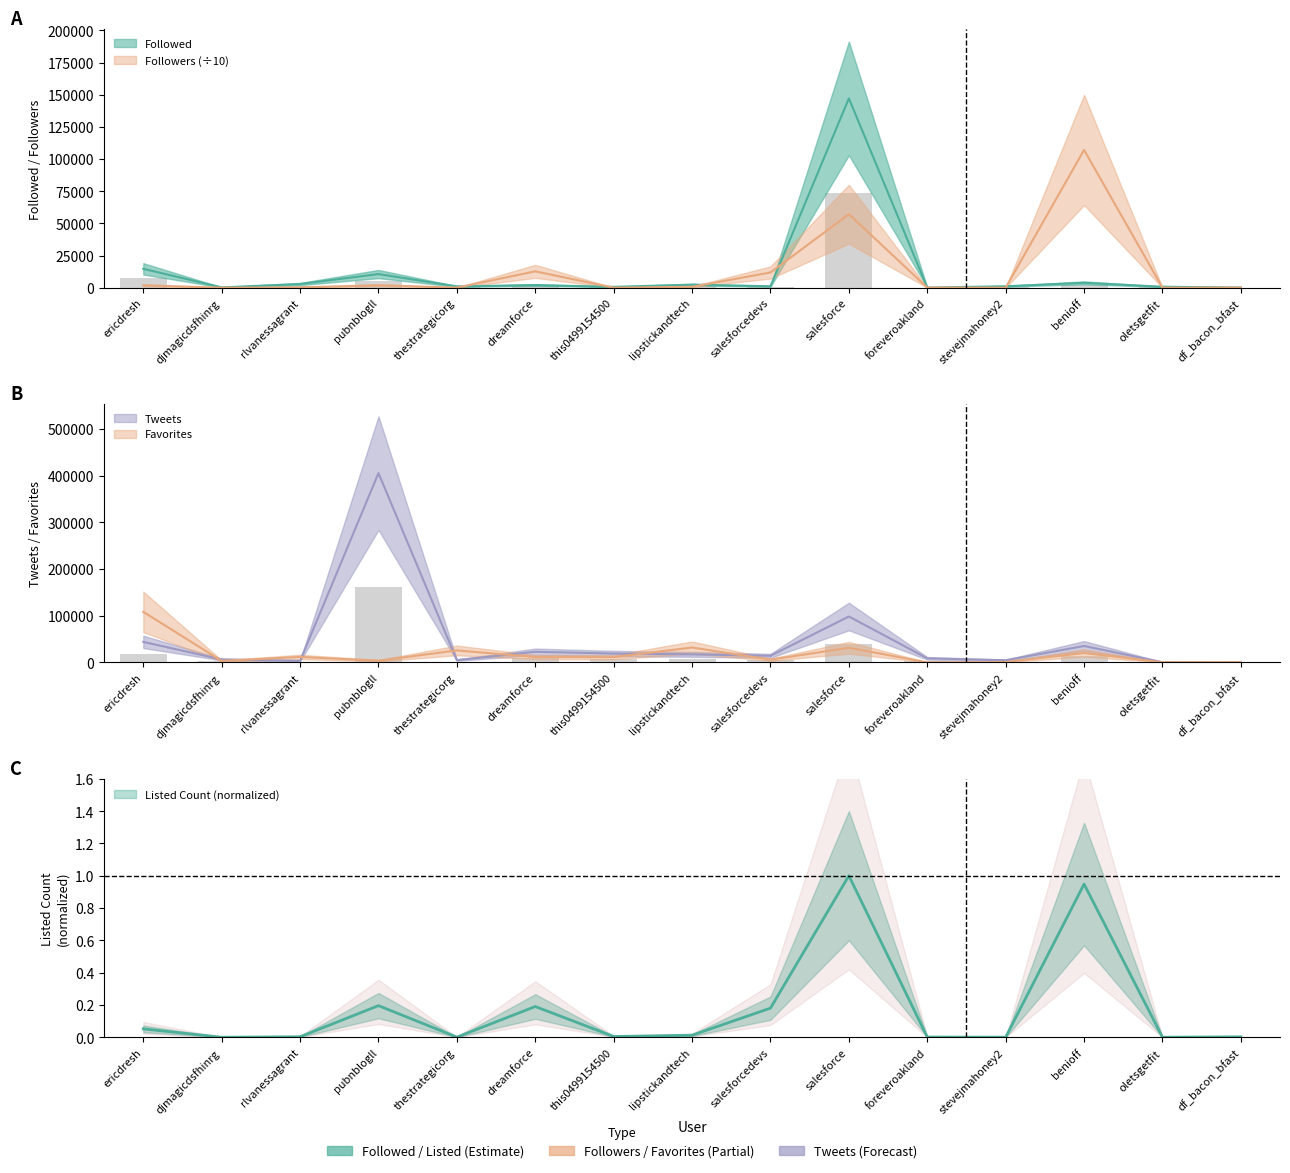

The value of Listed Count at oletsgetfit is 0.0. True or false?

True